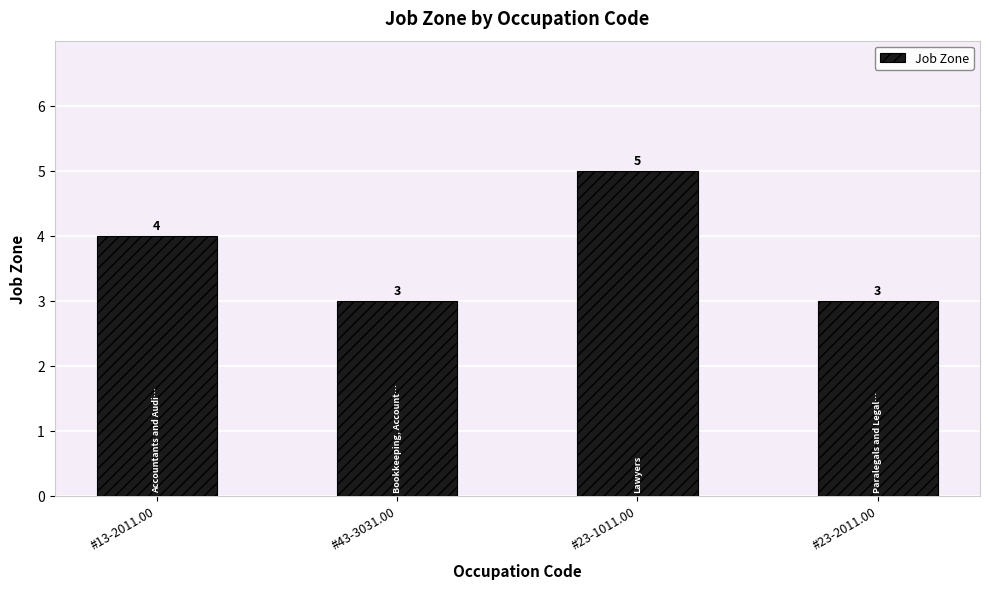

What is the minimum value shown in the chart?

3